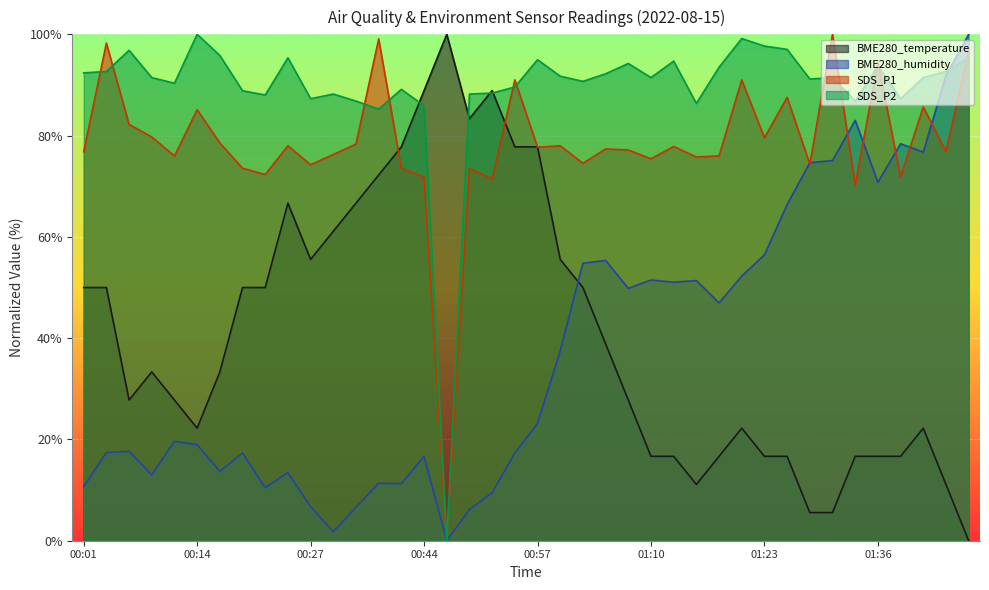

Rank the series by their maximum value, from highest to lowest.

SDS_P1, SDS_P2, BME280_humidity, BME280_temperature